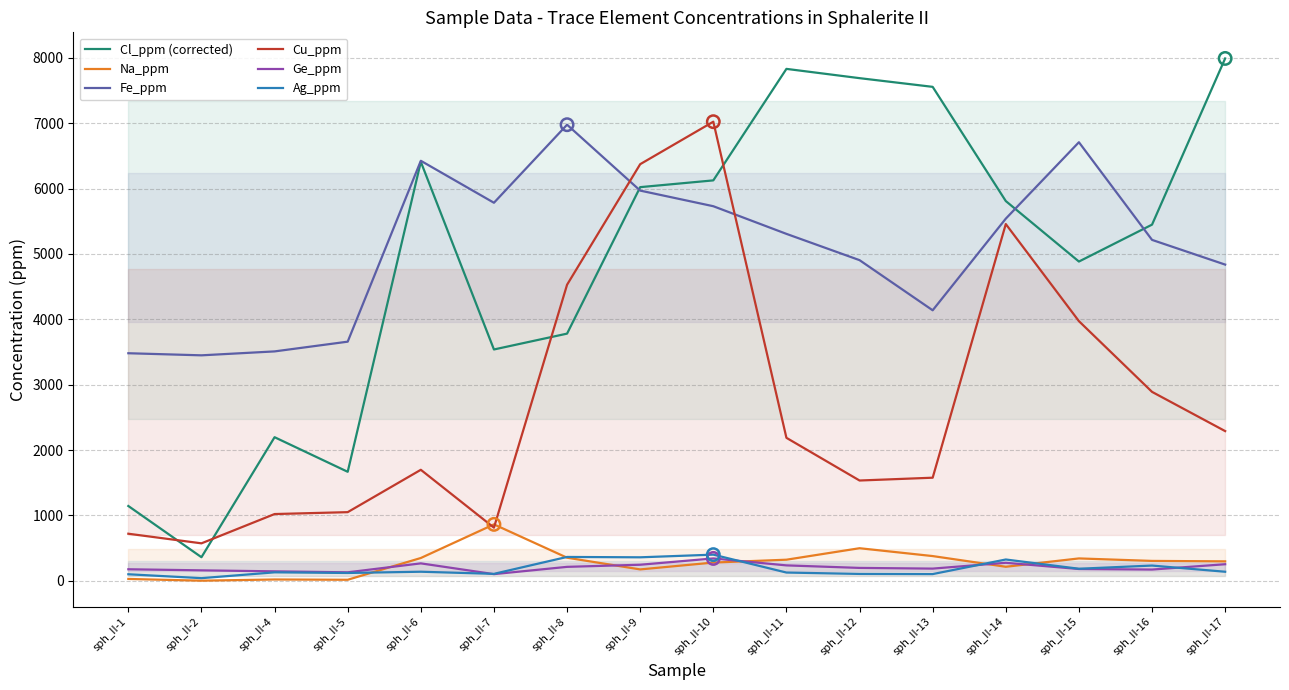

Which series reaches the minimum Y coordinate?

Na_ppm